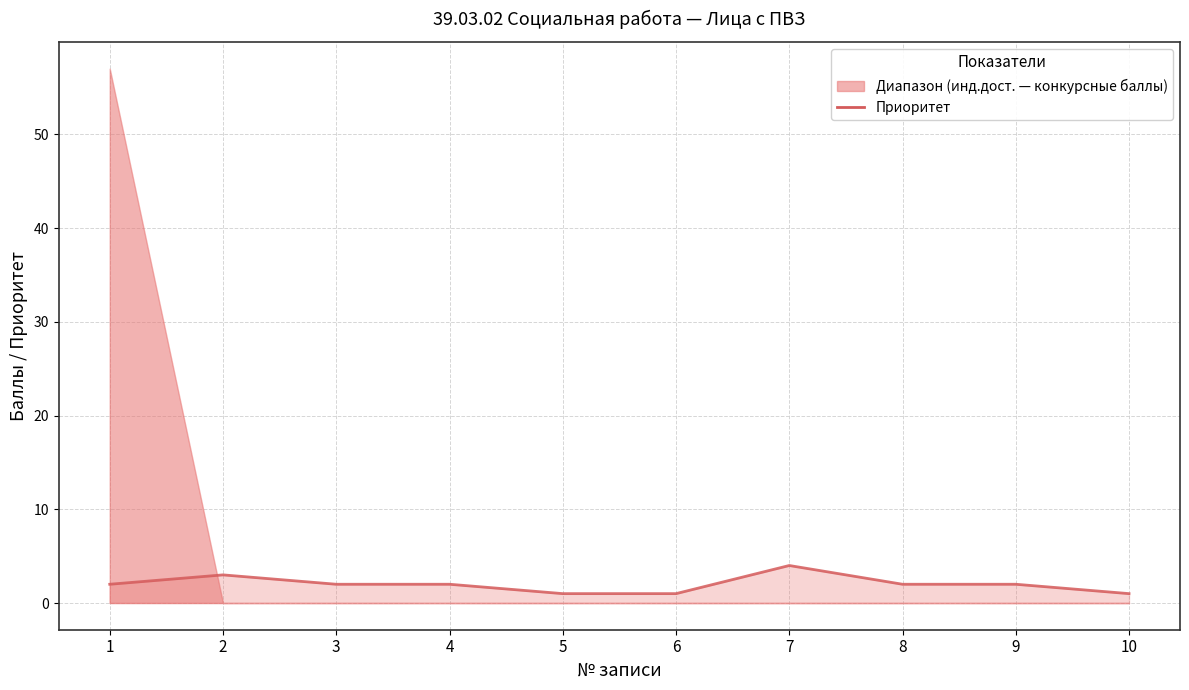

What is the value of the 5th point from the left?

1